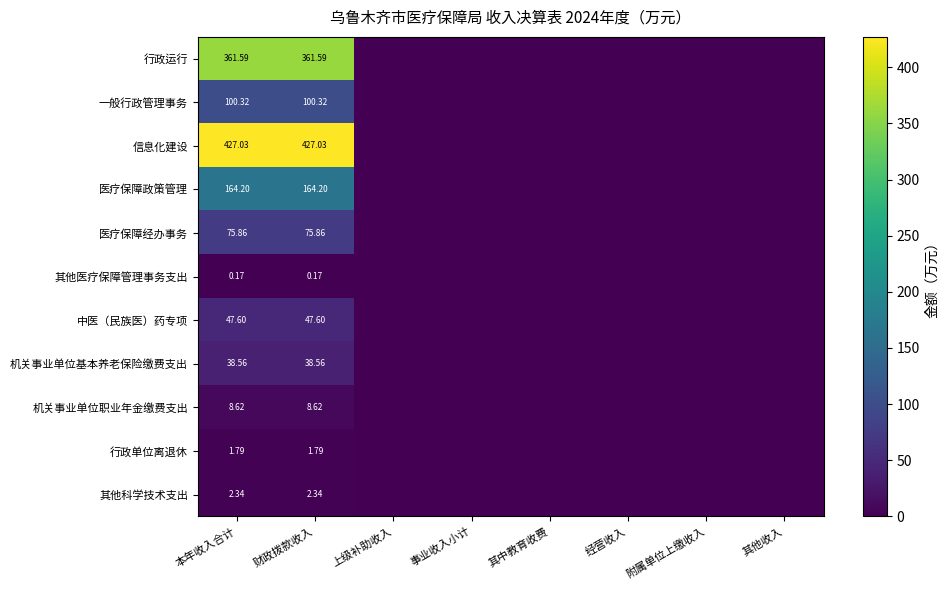

Is the value of 行政运行 at 本年收入合计 greater than the value of 行政单位离退休 at 财政拨款收入?

Yes